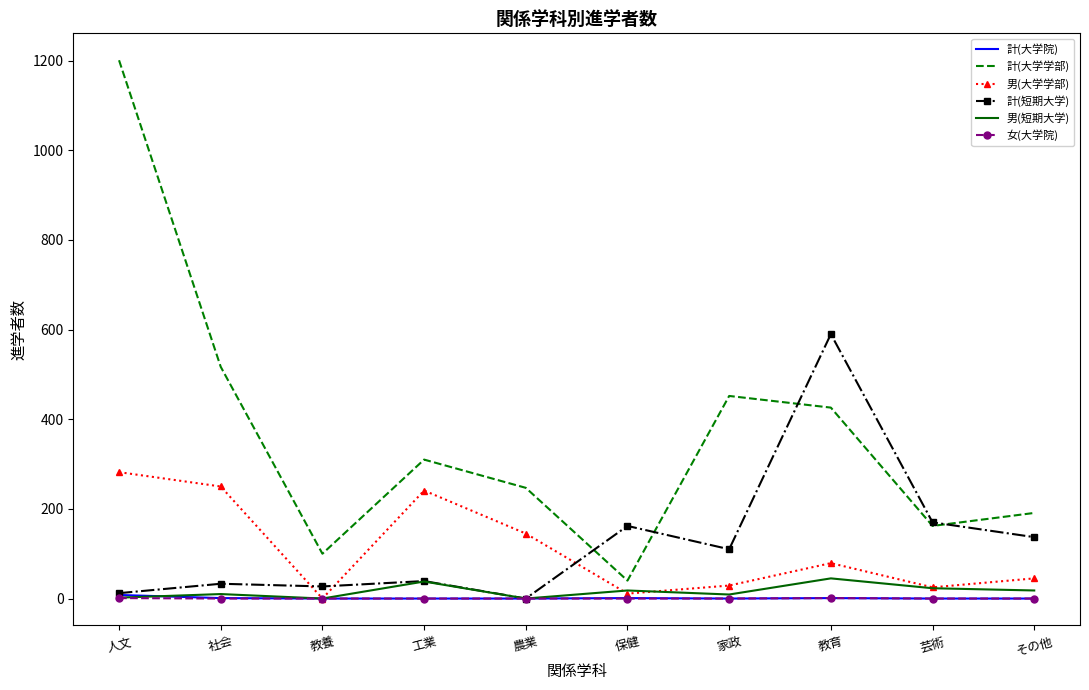

Which series has the largest total across all categories?

計(大学学部)